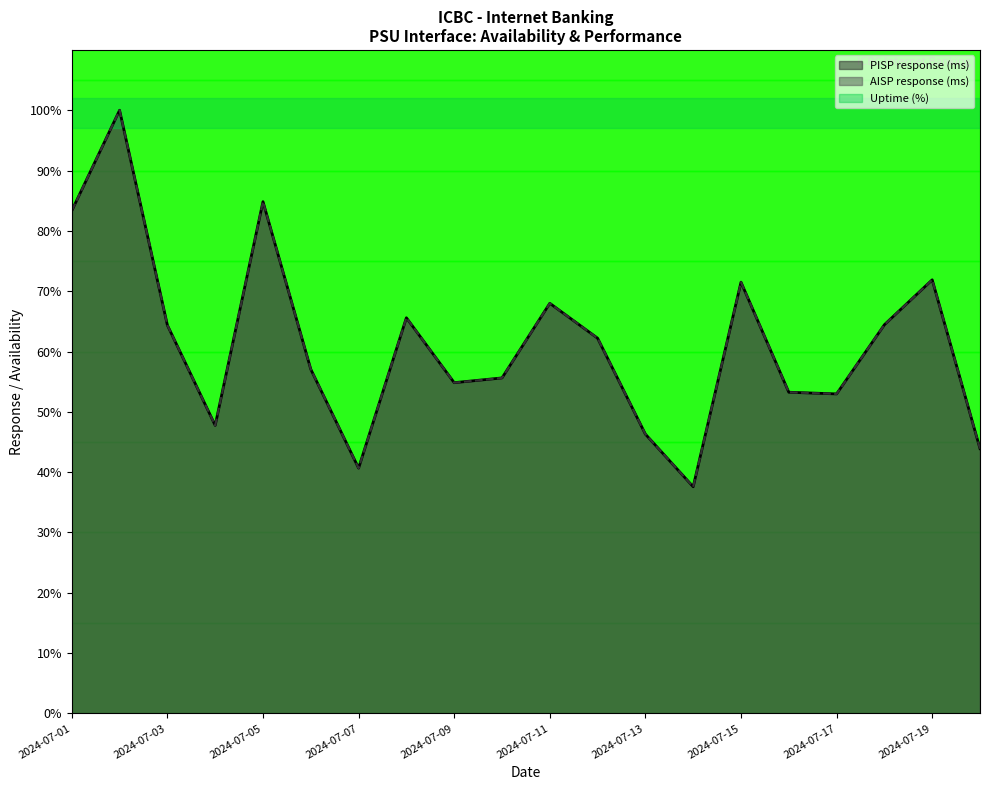

Where is the first local minimum for AISP response (ms)?

2024-07-04